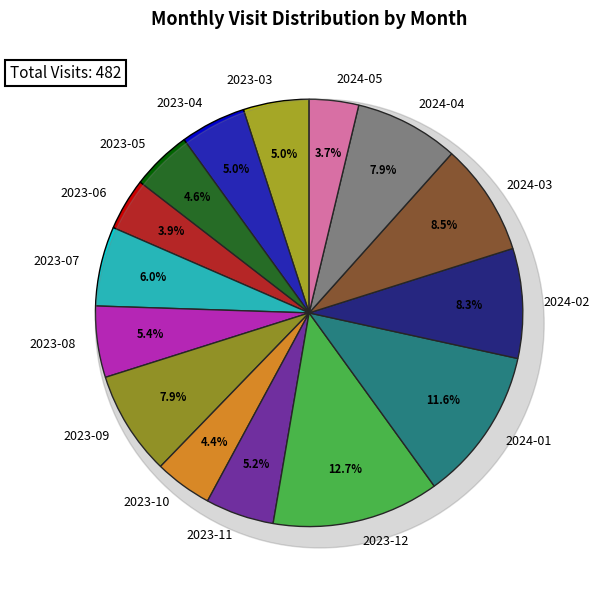

What portion of the pie excludes 2024-01?

88.4%